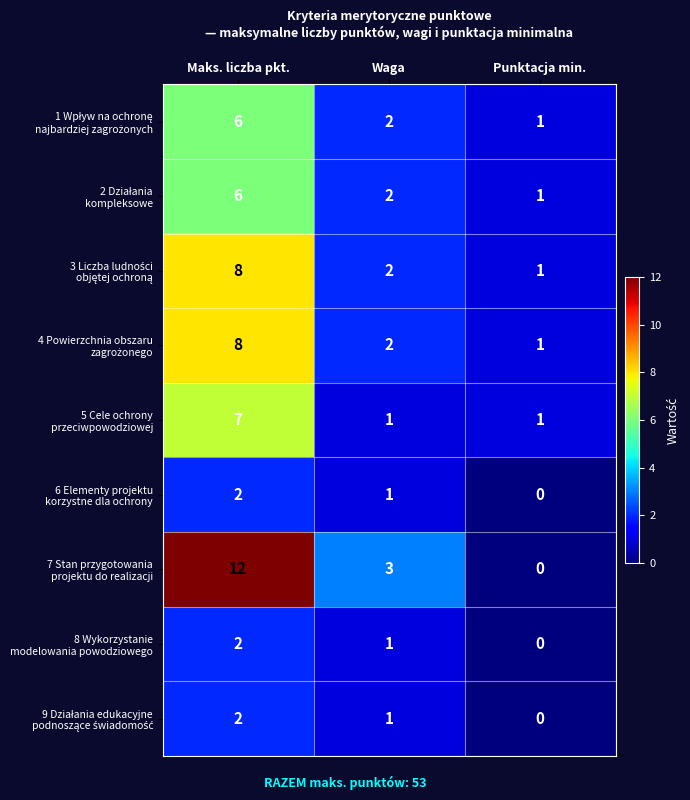

What is the total value across all series at Maks. liczba pkt.?

53